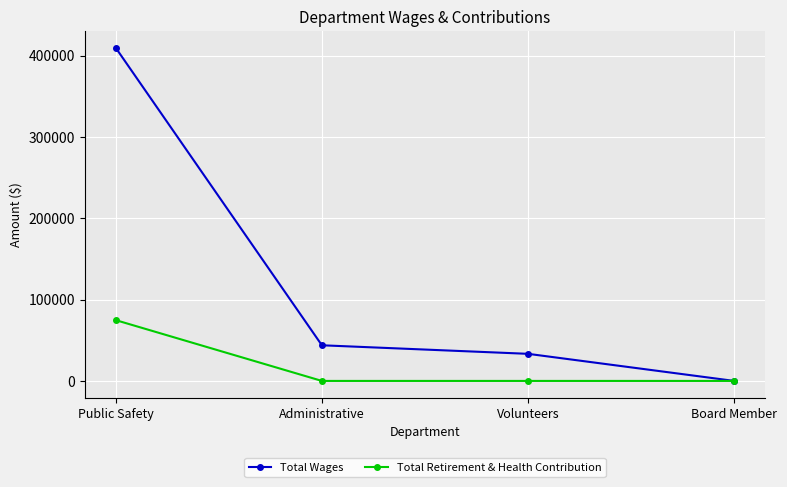

Rank the categories by Total Wages value from lowest to highest.

Board Member, Volunteers, Administrative, Public Safety